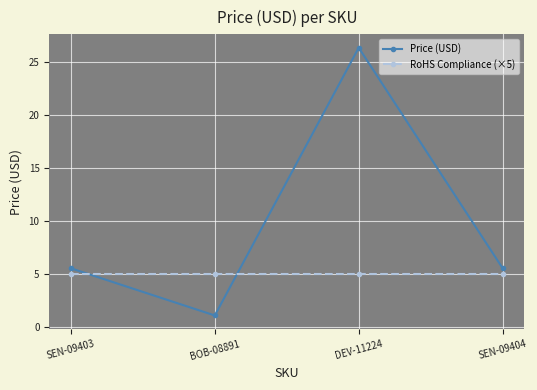

What is the maximum value for Price (USD)?

26.3